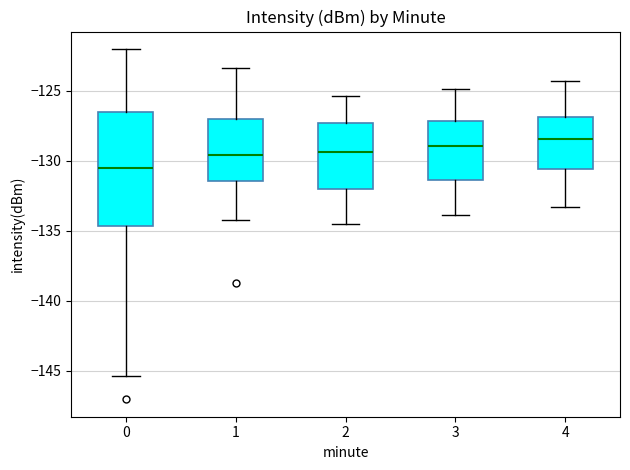

Which box is the tallest, from its lower edge to its upper edge?

0